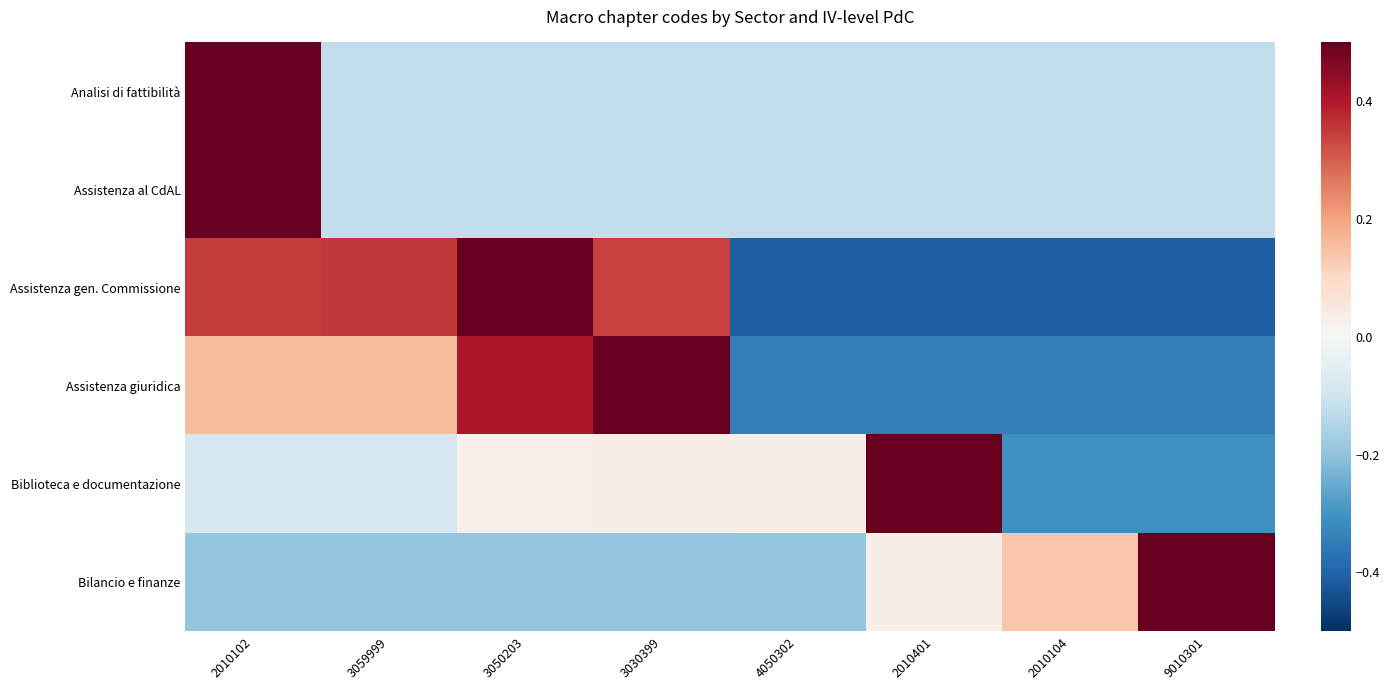

At which category is the sum across all series the highest?

2010102